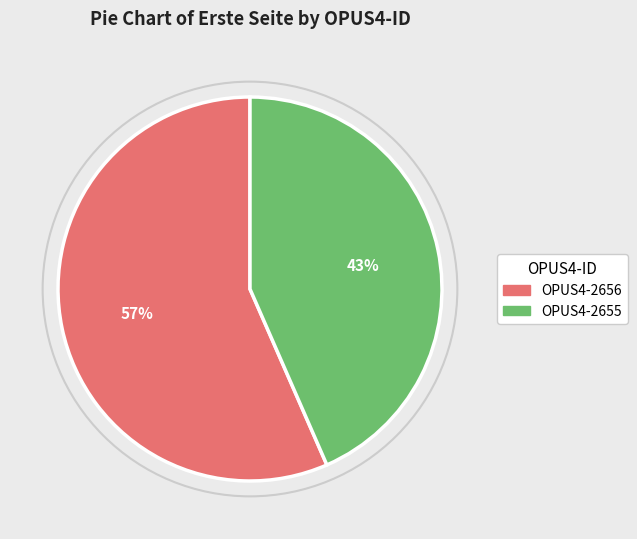

How many segments does this pie chart have?

2